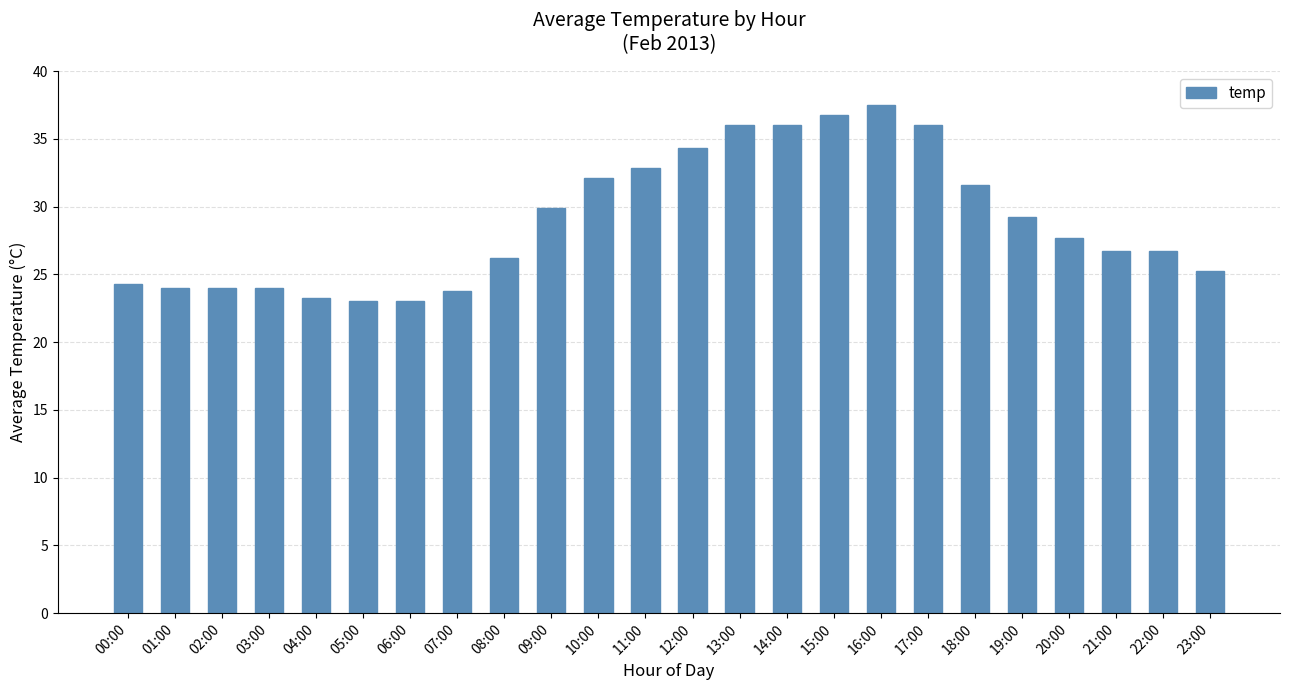

What position from the left is 05:00?

6